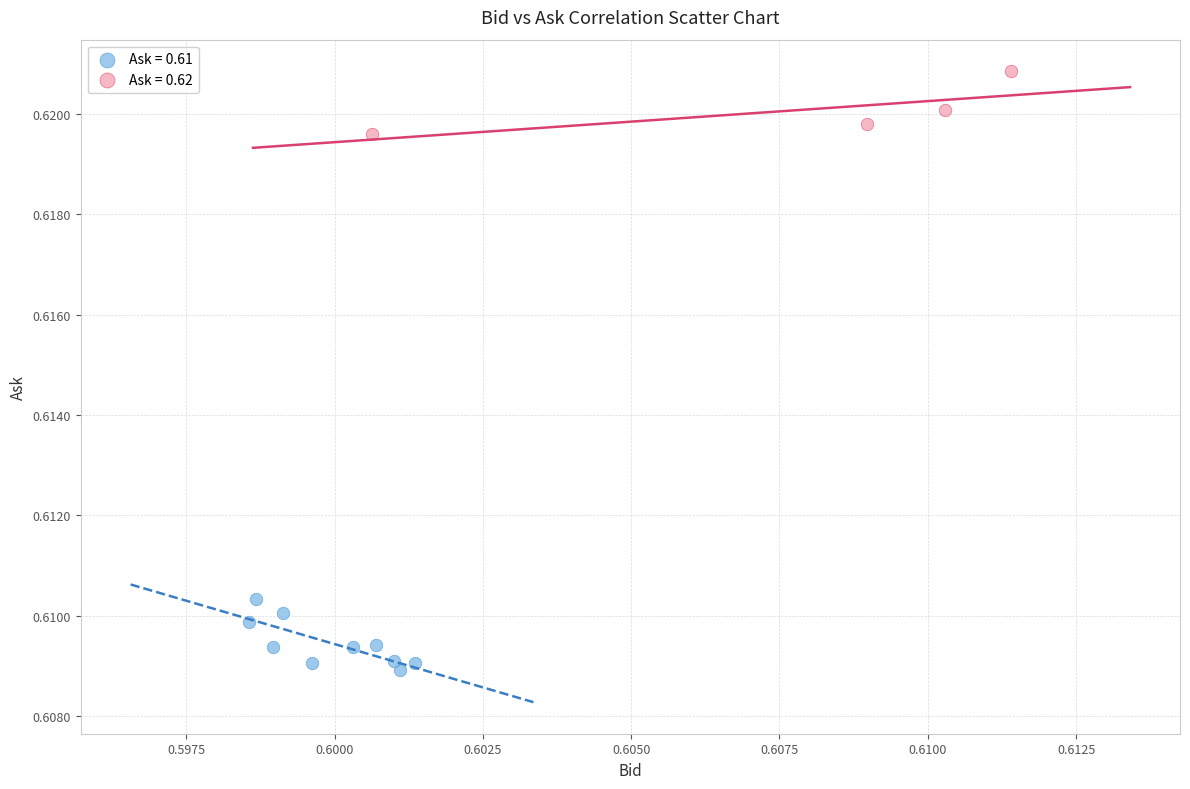

What are all the series names shown in the legend?

Ask = 0.61, Ask = 0.62